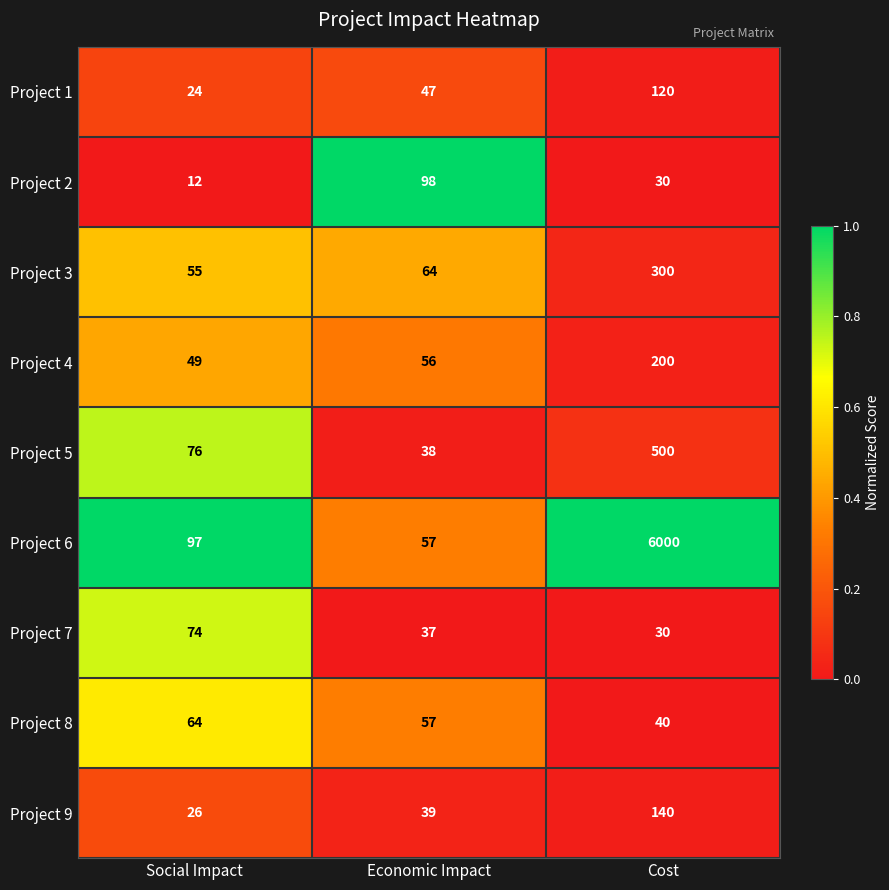

Rank the series by their maximum value, from highest to lowest.

Project 6, Project 5, Project 3, Project 4, Project 9, Project 1, Project 2, Project 7, Project 8